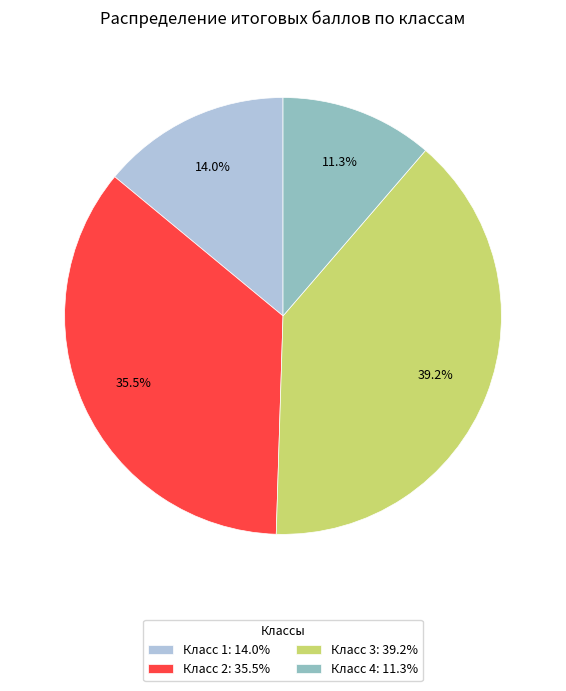

Approximately how many times larger is the value at Класс 3: 39.2% compared to Класс 4: 11.3%?

3.5